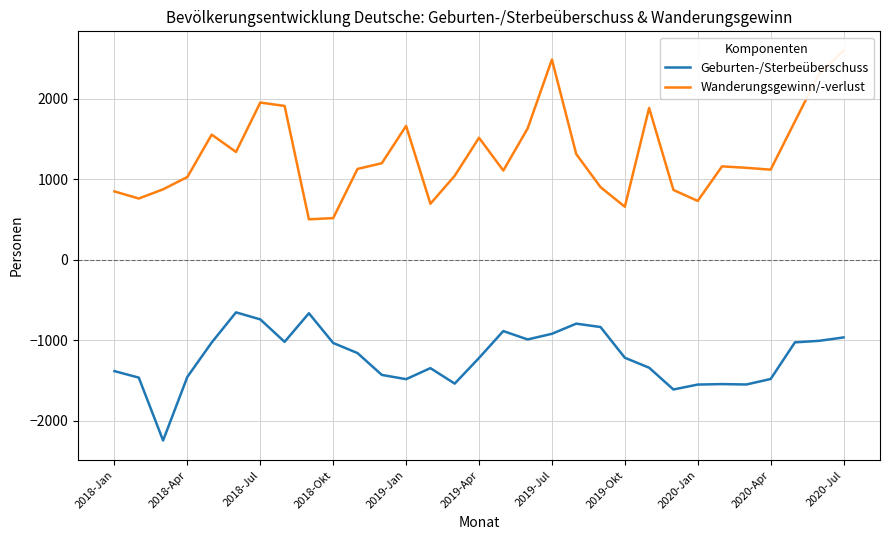

What is the value of the Geburten-/Sterbeüberschuss point at the 20th from the left?

-792